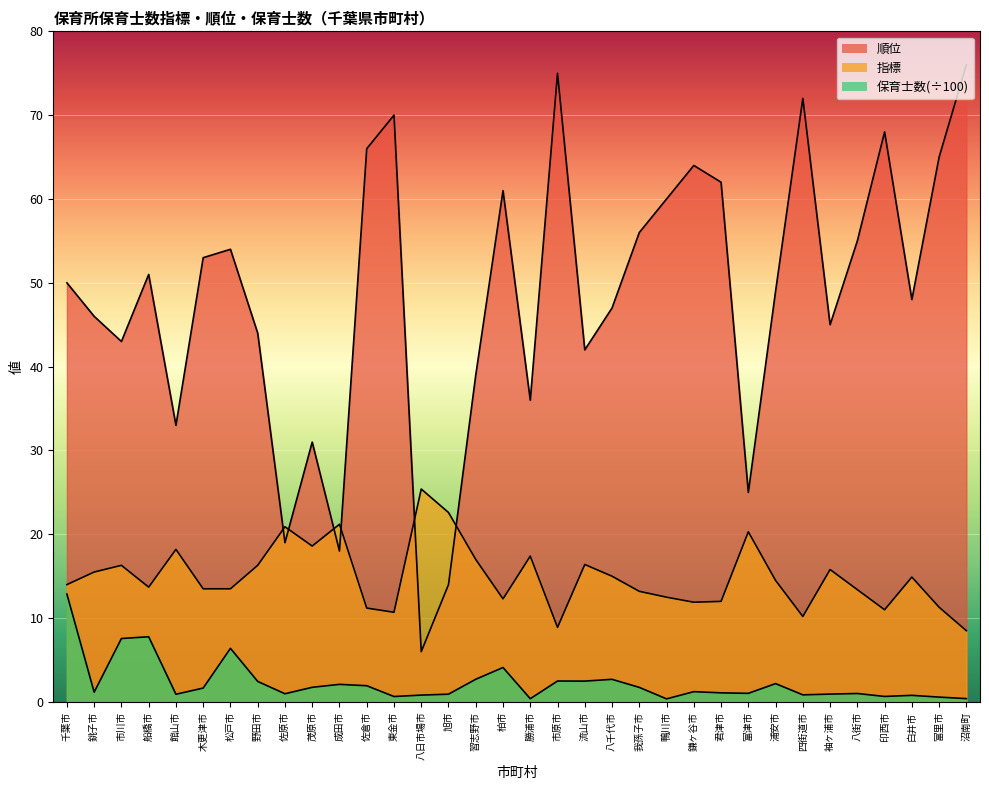

At which category does 順位 reach its first local valley?

市川市